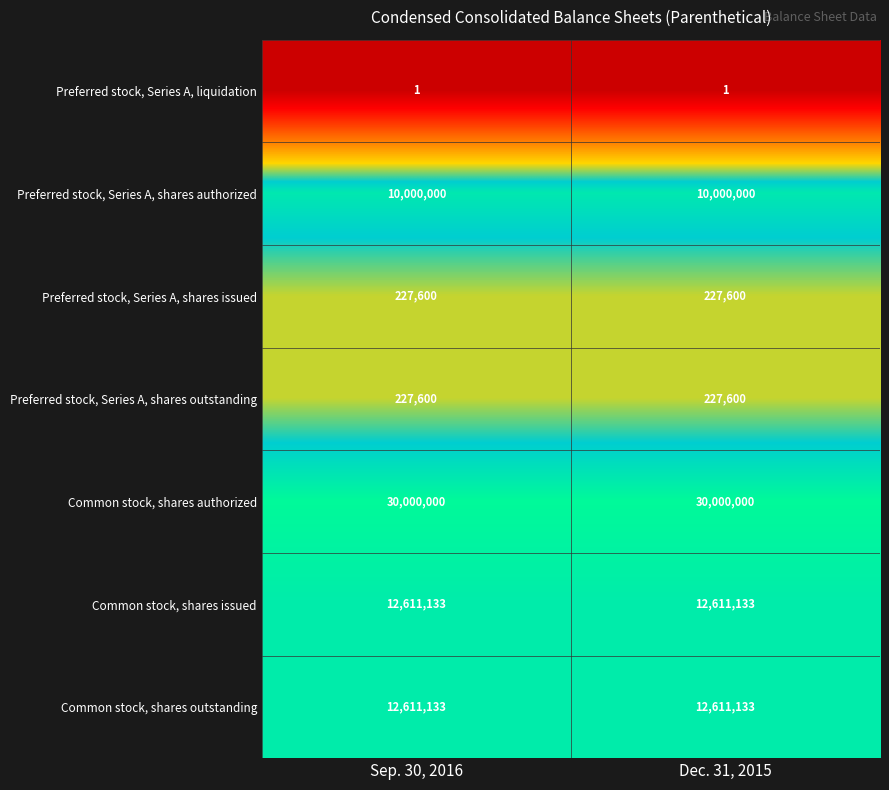

What value does the Common stock, shares authorized series have at Sep. 30, 2016?

30000000